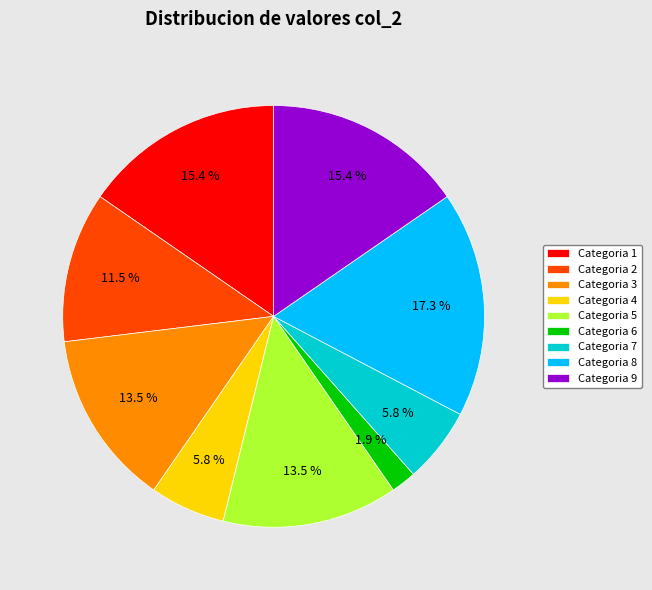

Approximately how many times larger is the value at Categoria 4 compared to Categoria 8?

0.3